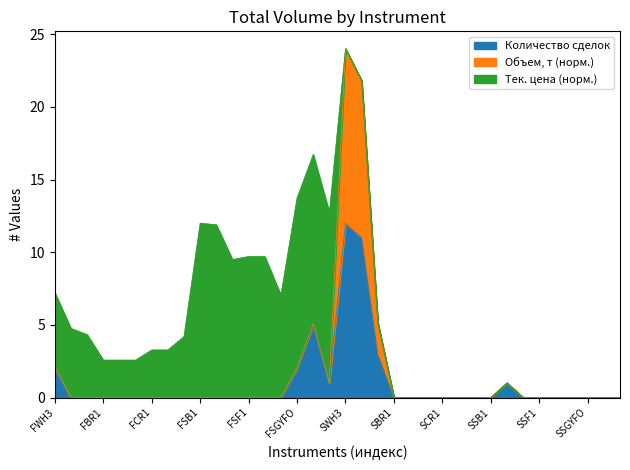

What is the sum of the Количество сделок values at FSGCFO and FSF2?

5.0